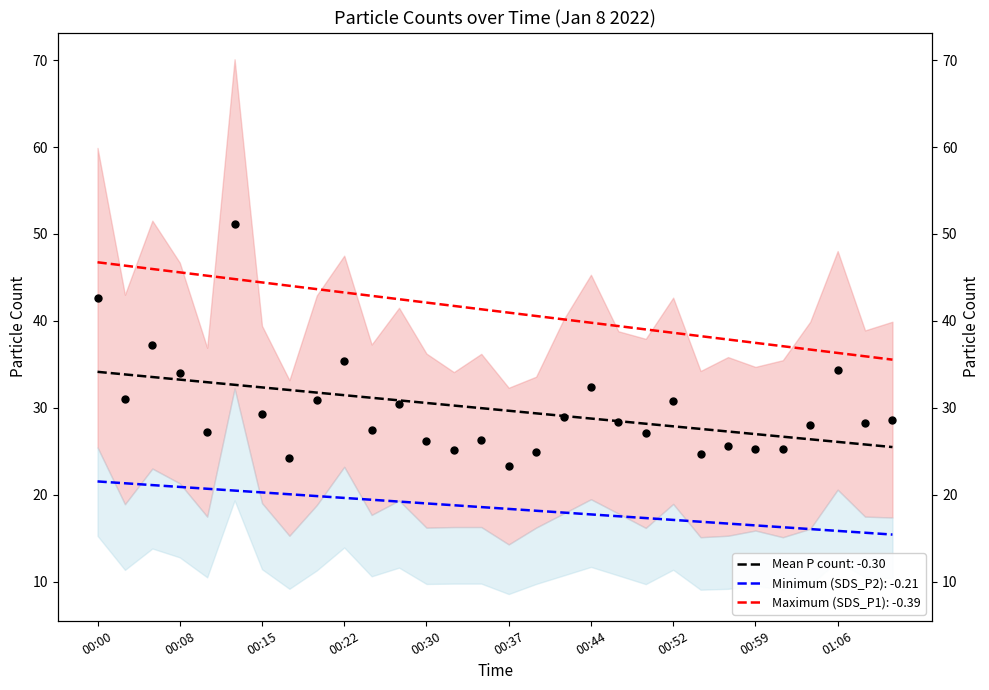

What is the change in value from 00:37 to 00:59?

+2.0